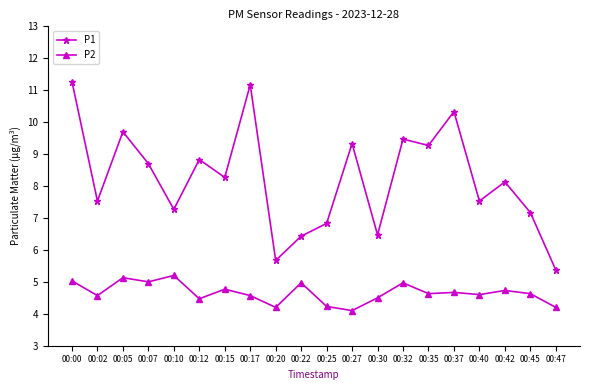

Count the number of data series in this chart.

2